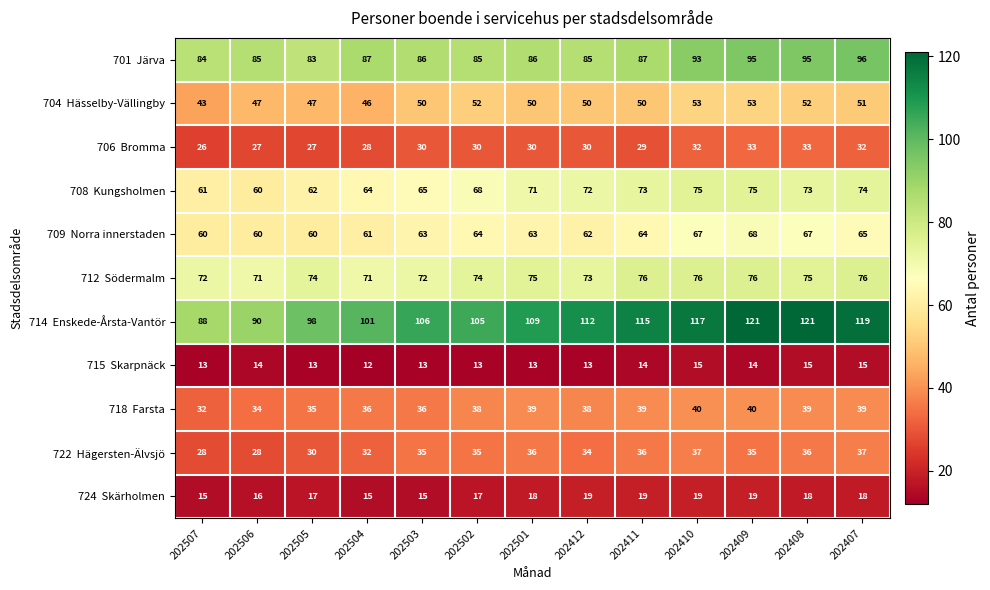

What is the spread (max minus min) of values at 202411?

101